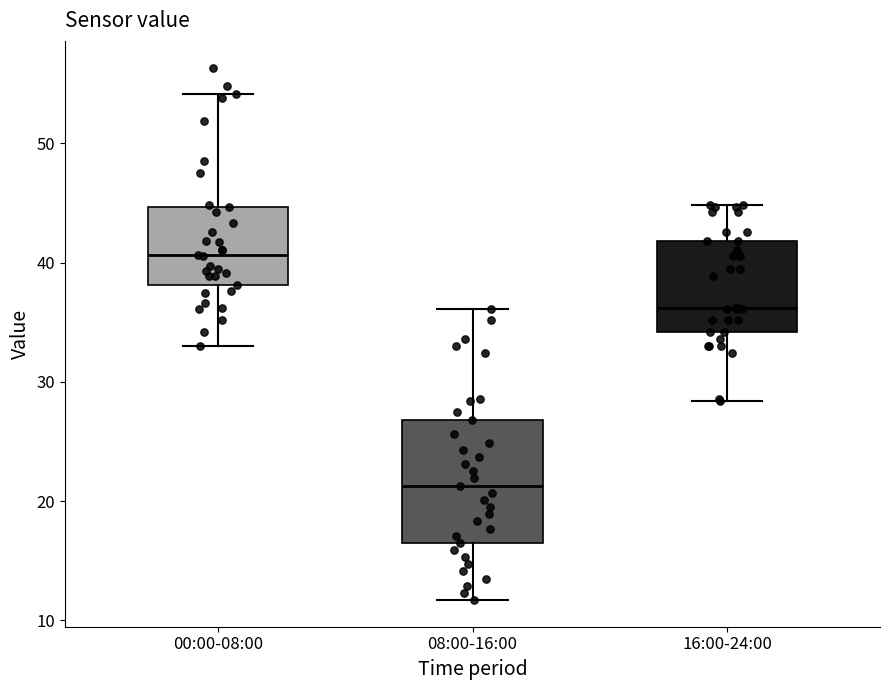

Comparing the boxes themselves (not the whiskers), which one is the tallest?

08:00-16:00